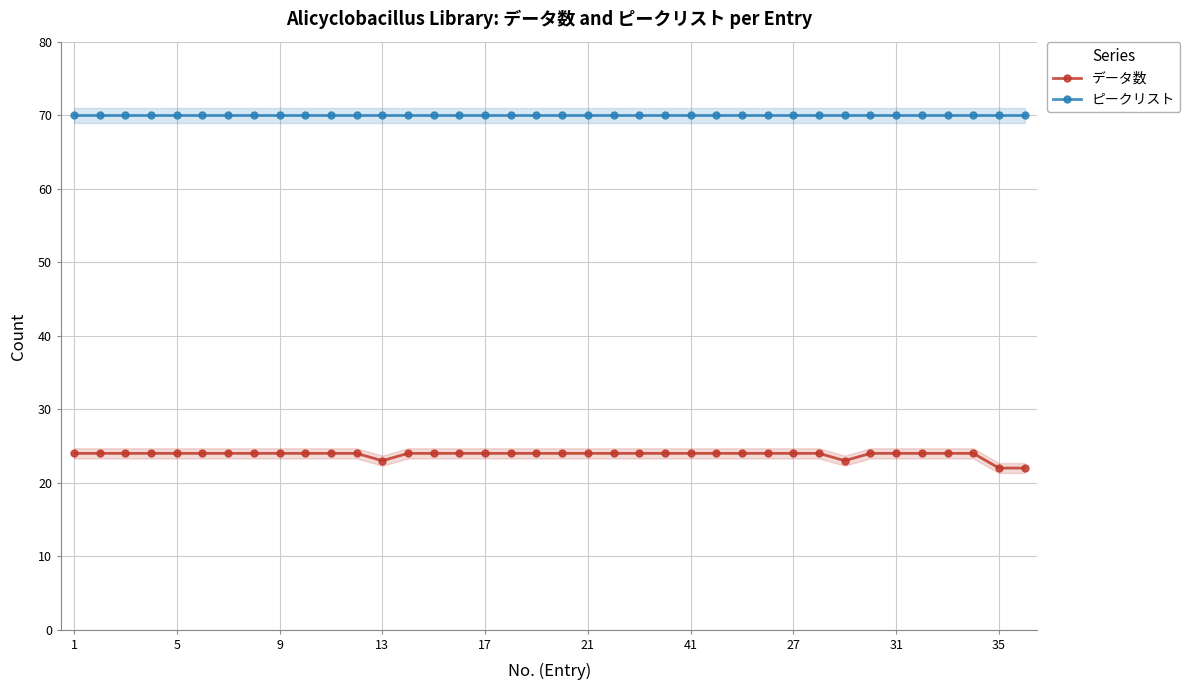

True or false: データ数 has more than 1 interior local peaks.

False